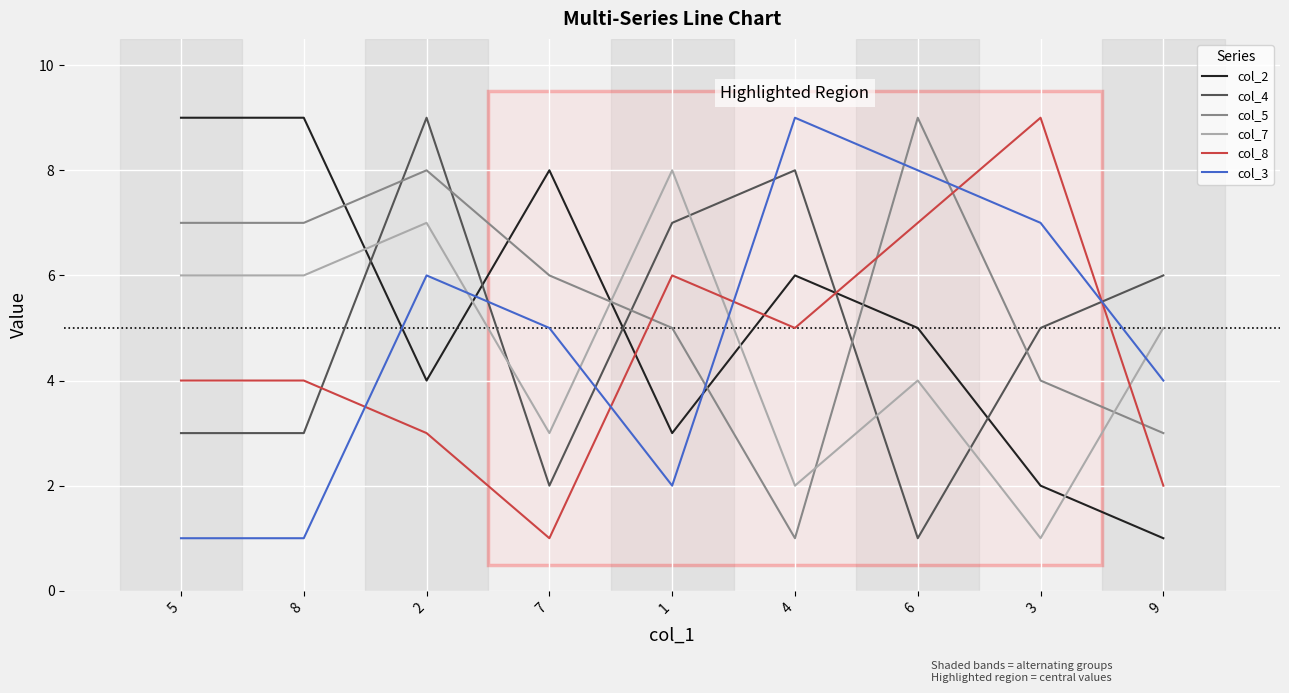

What is the difference between the col_8 values at 6 and 3?

2